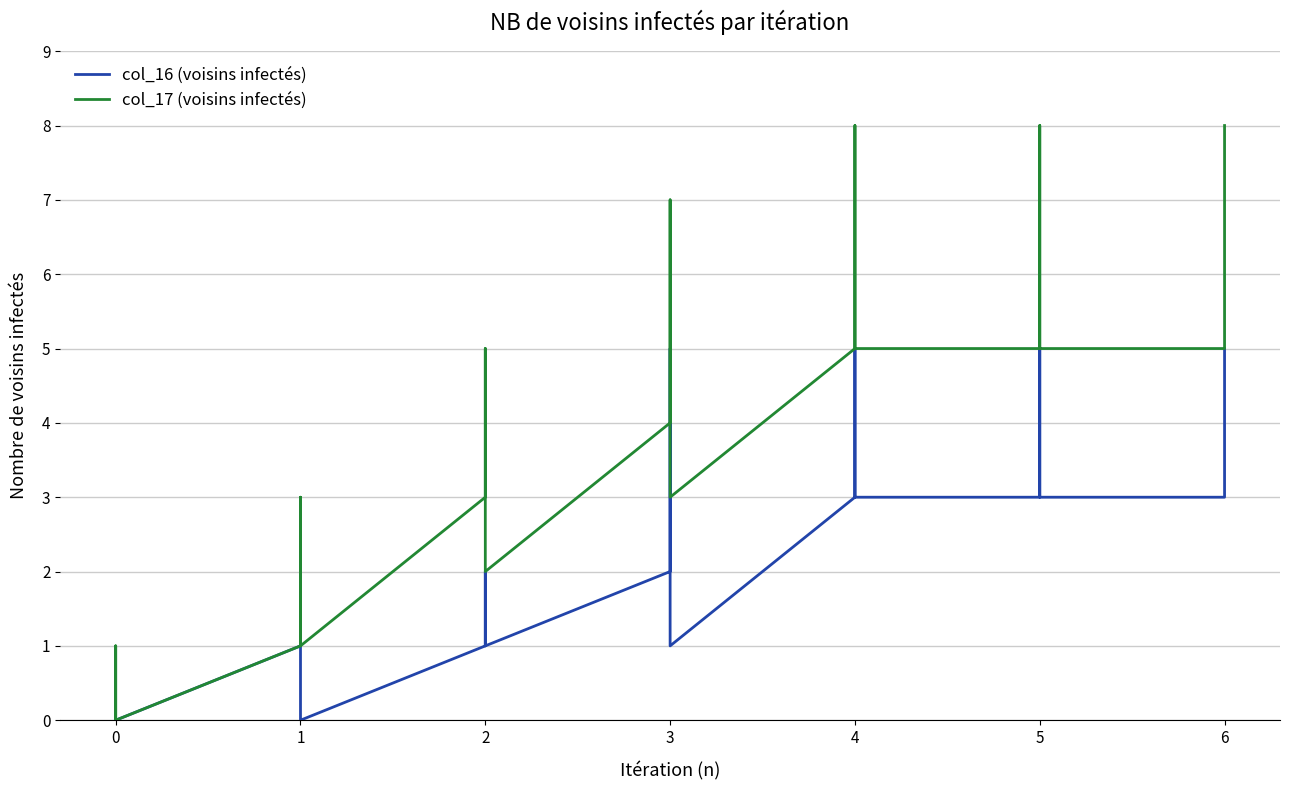

What is the value of the col_16 (voisins infectés) point at the 13th from the left?

2